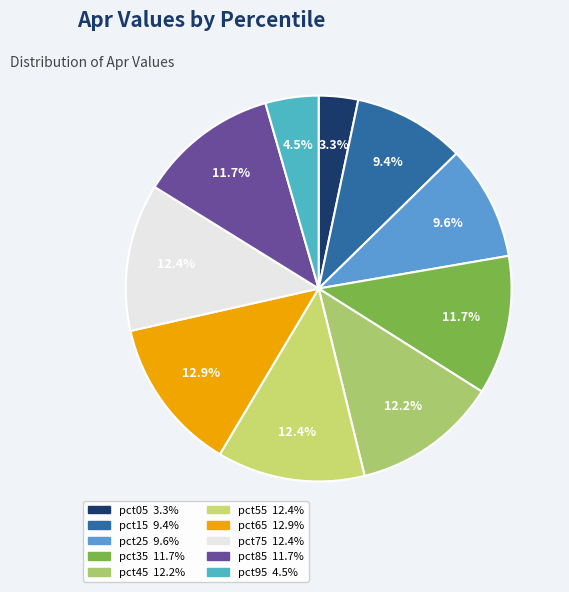

To the nearest percent, what is the average slice percentage?

10%